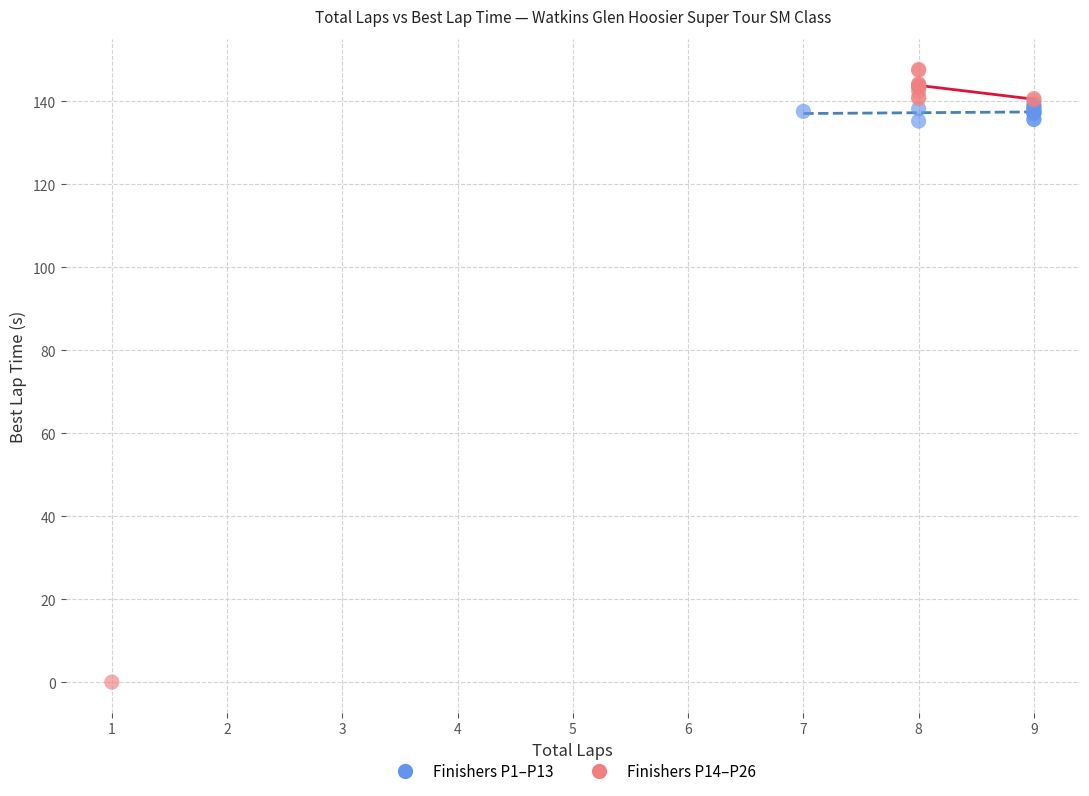

Which series contains the lowest Y value?

Finishers P14–P26